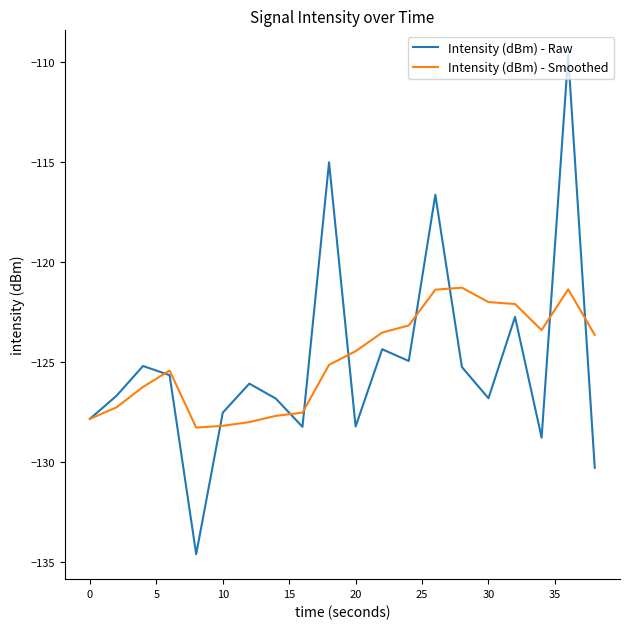

List the series in order of their peak value, highest first.

Intensity (dBm) - Raw, Intensity (dBm) - Smoothed